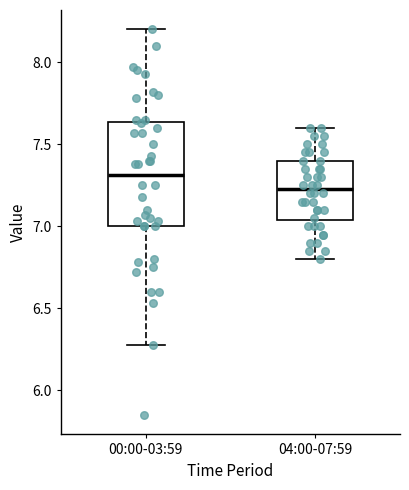

Reading left to right, transcribe this box plot: for each box, give where its median line is, the range the box spans, and where its two whiskers end, as read against the y-axis. The values are not printed on the chart, so give them approximately, as read against the axis.

00:00-03:59: median 7.30, box 7.00 to 7.65, whiskers 6.30 to 8.20
04:00-07:59: median 7.25, box 7.05 to 7.40, whiskers 6.80 to 7.60